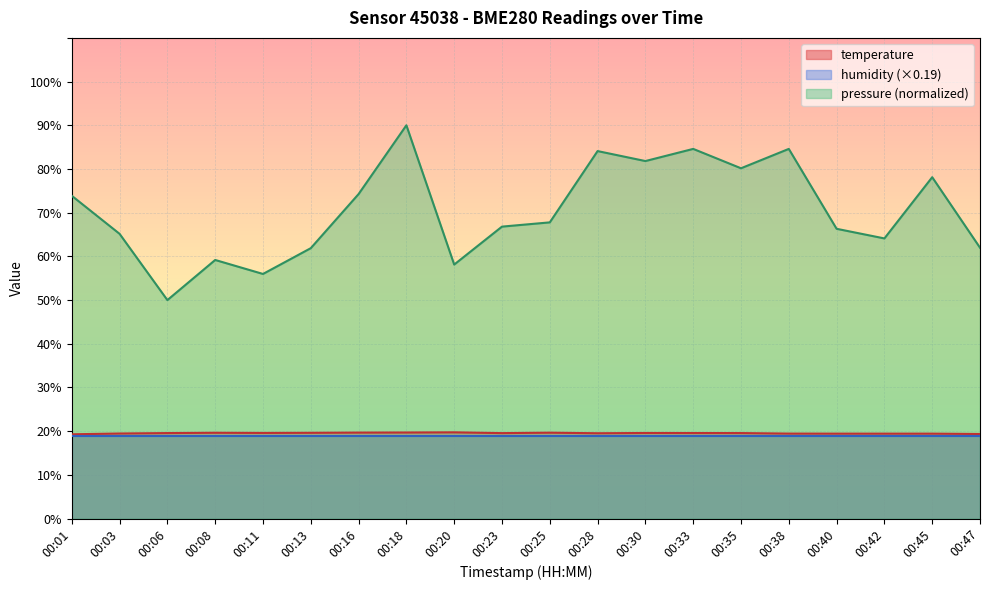

At which category does the chart reach its peak across all series?

00:18